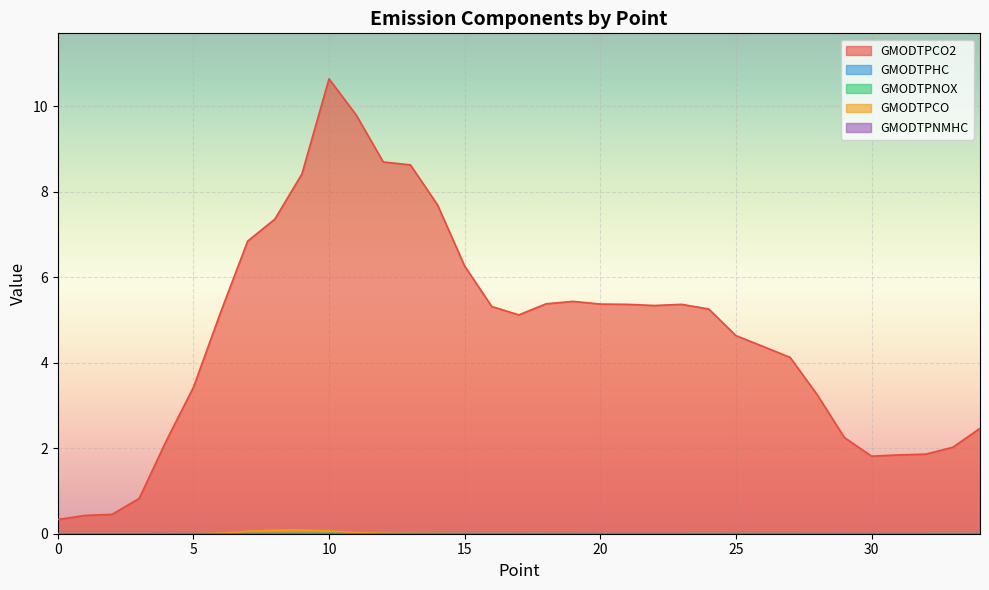

How many data points in GMODTPCO2 are above 5?

19